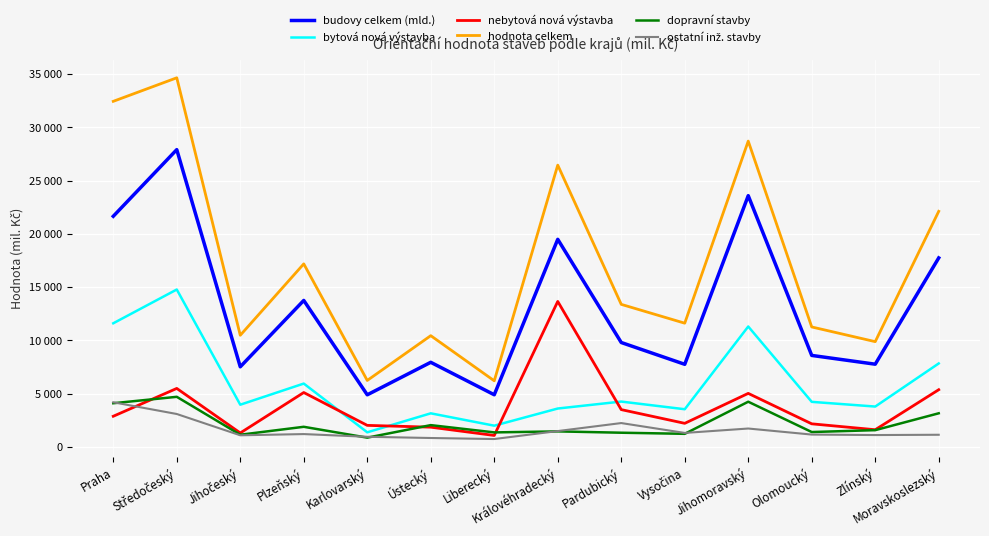

Does the chart display data point markers on the line(s)?

No